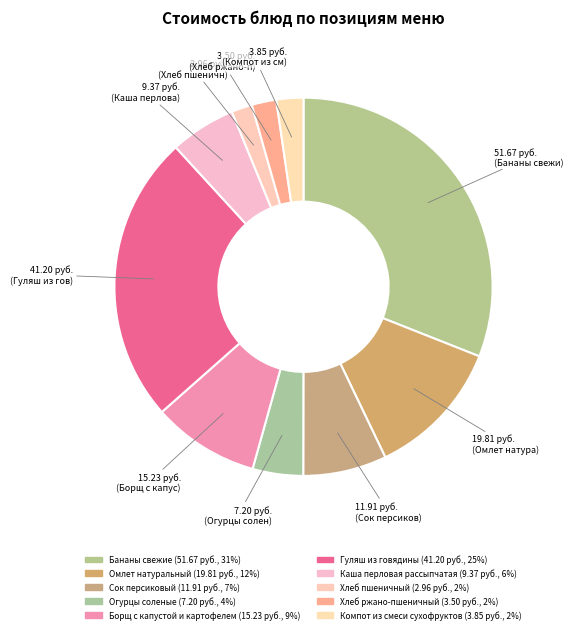

Rank the categories by value from lowest to highest.

Хлеб пшеничный, Хлеб ржано-пшеничный, Компот из смеси сухофруктов, Огурцы соленые, Каша перловая рассыпчатая, Сок персиковый, Борщ с капустой и картофелем, Омлет натуральный, Гуляш из говядины, Бананы свежие